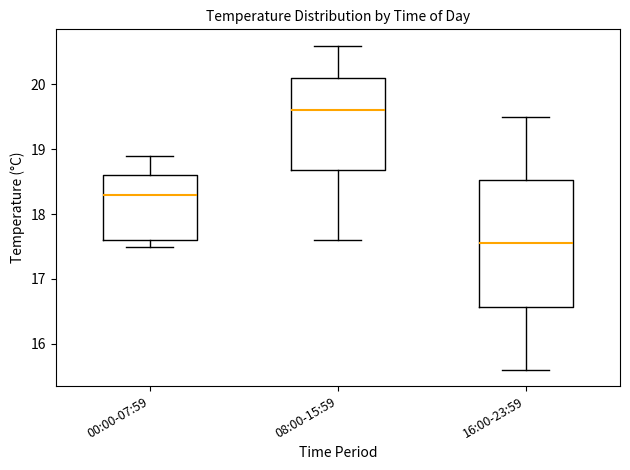

Reading left to right, transcribe this box plot: for each box, give where its median line is, the range the box spans, and where its two whiskers end, as read against the y-axis. The values are not printed on the chart, so give them approximately, as read against the axis.

00:00-07:59: median 18.3, box 17.6 to 18.6, whiskers 17.5 to 18.9
08:00-15:59: median 19.6, box 18.7 to 20.1, whiskers 17.6 to 20.6
16:00-23:59: median 17.6, box 16.6 to 18.5, whiskers 15.6 to 19.5